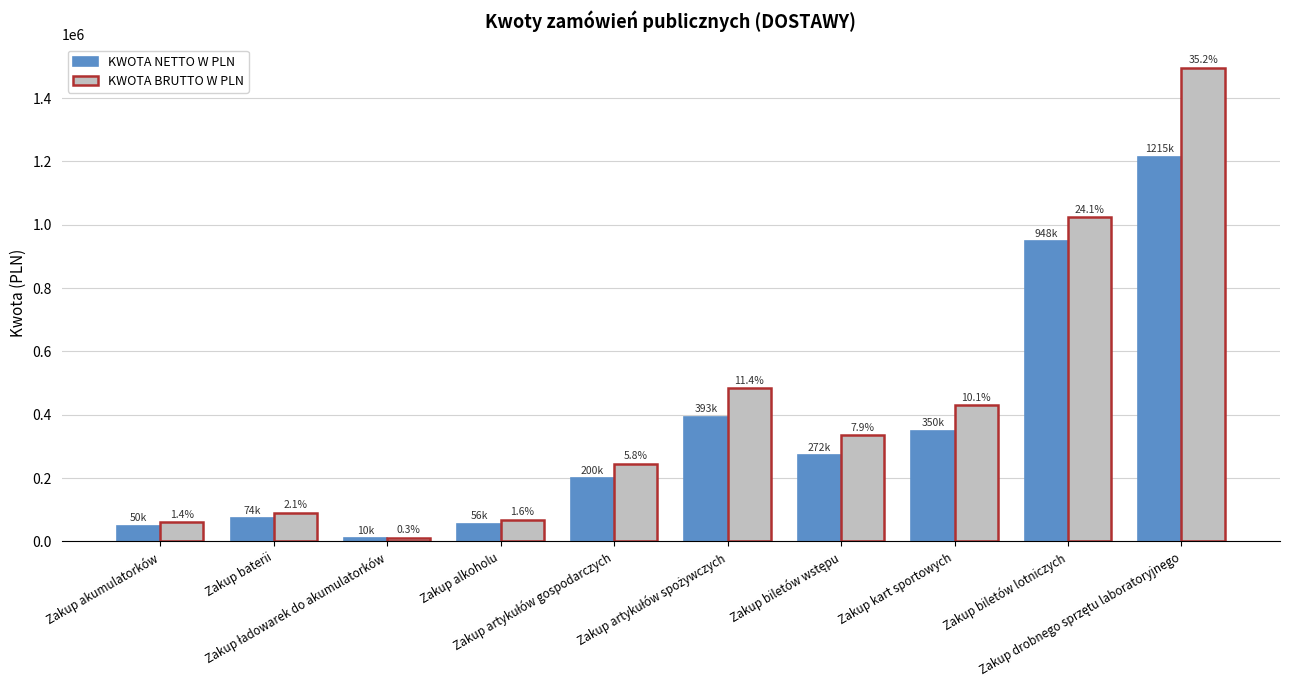

Between Zakup artykułów spożywczych and Zakup akumulatorków, which is larger?

Zakup artykułów spożywczych